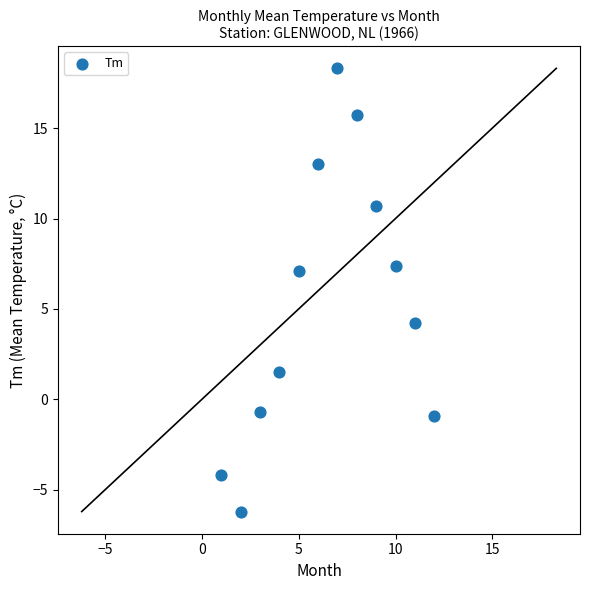

What Y value in the scatter plot is closest to 6?

7.1